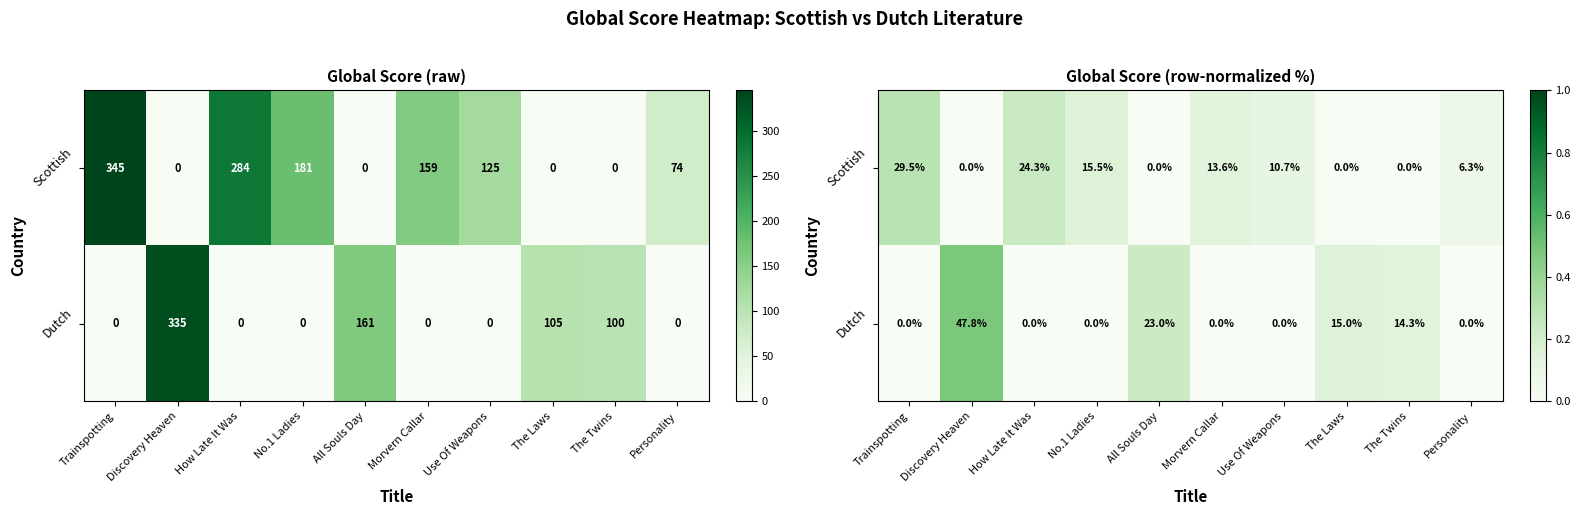

What is the difference between the highest and lowest values at The Twins?

0.1